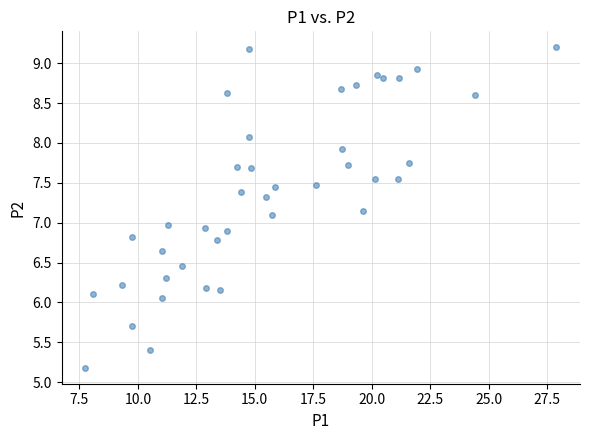

What is the range of Y values (max minus min)?

4.0